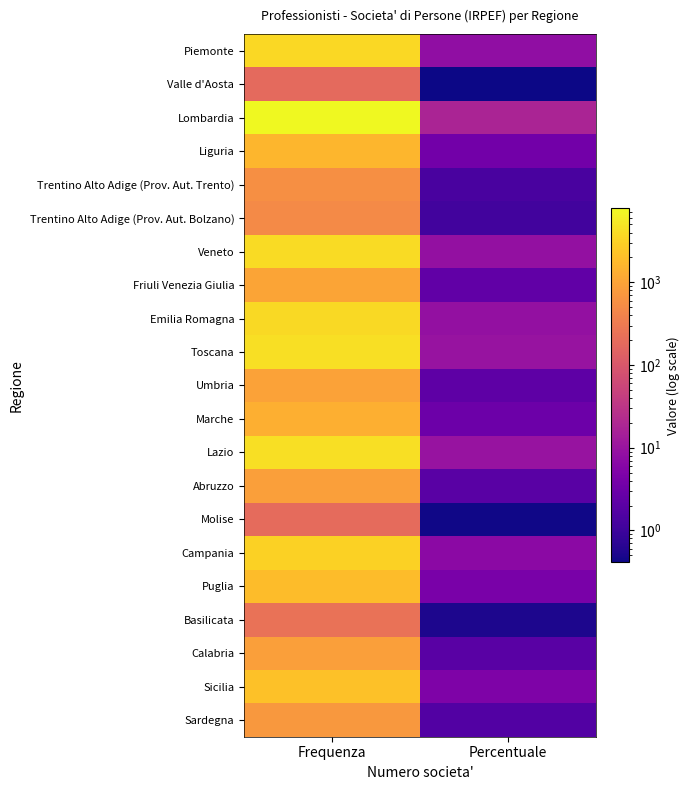

Reading right to left, extract all data points from this chart.

Piemonte: Percentuale=8.2	Frequenza=3639.0
Valle d'Aosta: Percentuale=0.4	Frequenza=181.0
Lombardia: Percentuale=17.7	Frequenza=7823.0
Liguria: Percentuale=3.7	Frequenza=1634.0
Trentino Alto Adige (Prov. Aut. Trento): Percentuale=1.3	Frequenza=588.0
Trentino Alto Adige (Prov. Aut. Bolzano): Percentuale=1.1	Frequenza=508.0
Veneto: Percentuale=8.9	Frequenza=3943.0
Friuli Venezia Giulia: Percentuale=2.3	Frequenza=1040.0
Emilia Romagna: Percentuale=8.8	Frequenza=3903.0
Toscana: Percentuale=9.7	Frequenza=4320.0
Umbria: Percentuale=2.2	Frequenza=971.0
Marche: Percentuale=3.1	Frequenza=1366.0
Lazio: Percentuale=9.7	Frequenza=4299.0
Abruzzo: Percentuale=2.0	Frequenza=878.0
Molise: Percentuale=0.4	Frequenza=193.0
Campania: Percentuale=7.0	Frequenza=3122.0
Puglia: Percentuale=4.3	Frequenza=1923.0
Basilicata: Percentuale=0.5	Frequenza=236.0
Calabria: Percentuale=2.0	Frequenza=876.0
Sicilia: Percentuale=4.9	Frequenza=2194.0
Sardegna: Percentuale=1.7	Frequenza=742.0